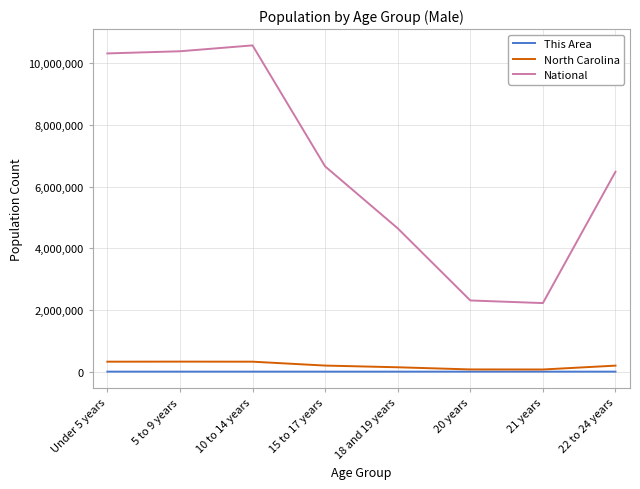

True or false: North Carolina and National cross at least once.

False